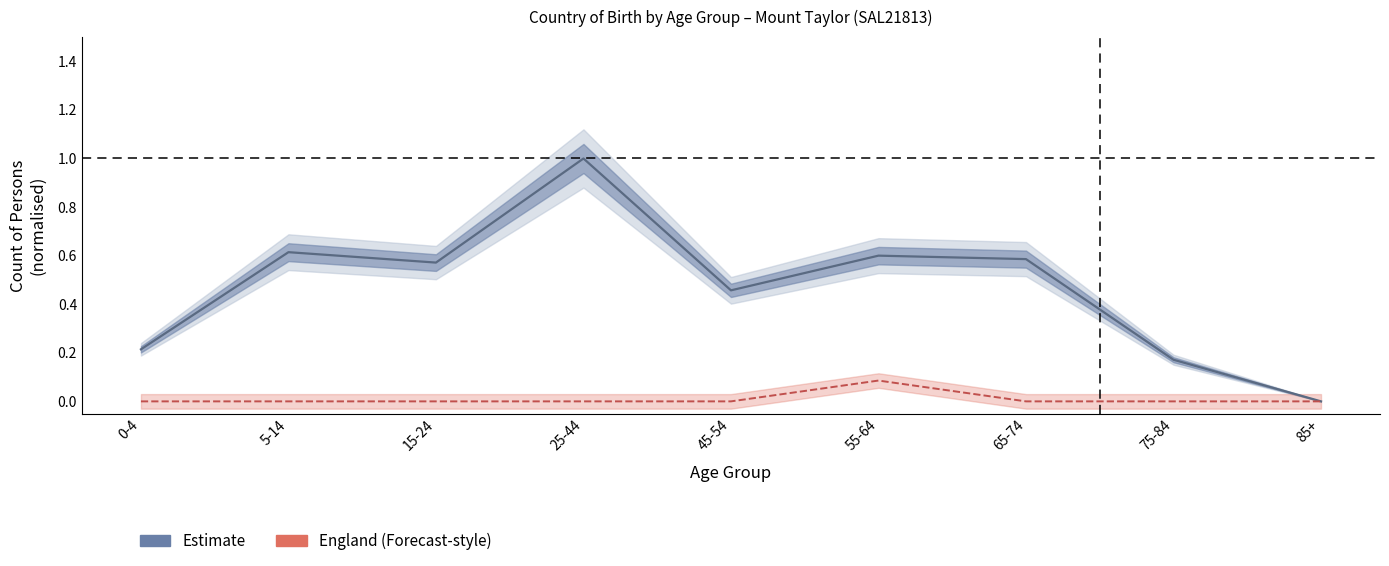

How many positive values does the Australia (born) series have?

8